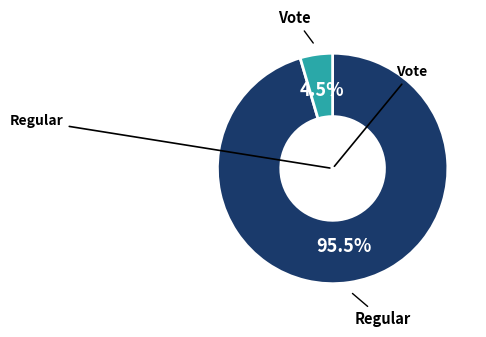

Is there any slice that represents more than half of the pie?

Yes